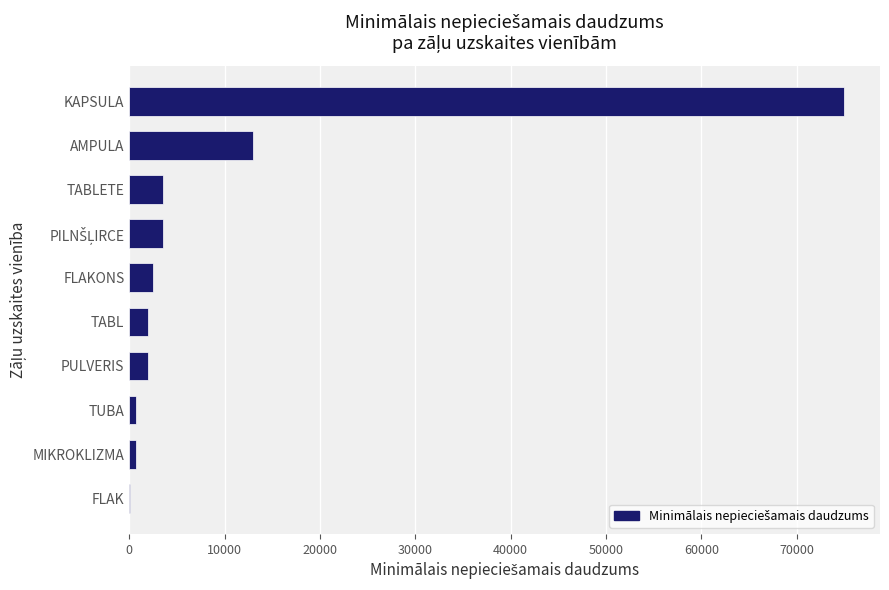

What is the maximum value shown in the chart?

75000